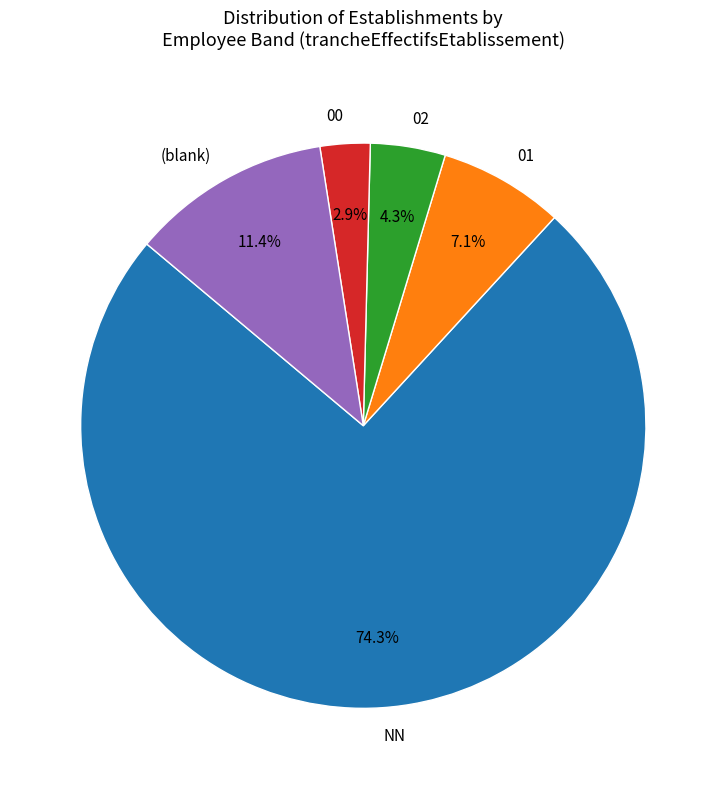

Which category accounts for the majority?

NN